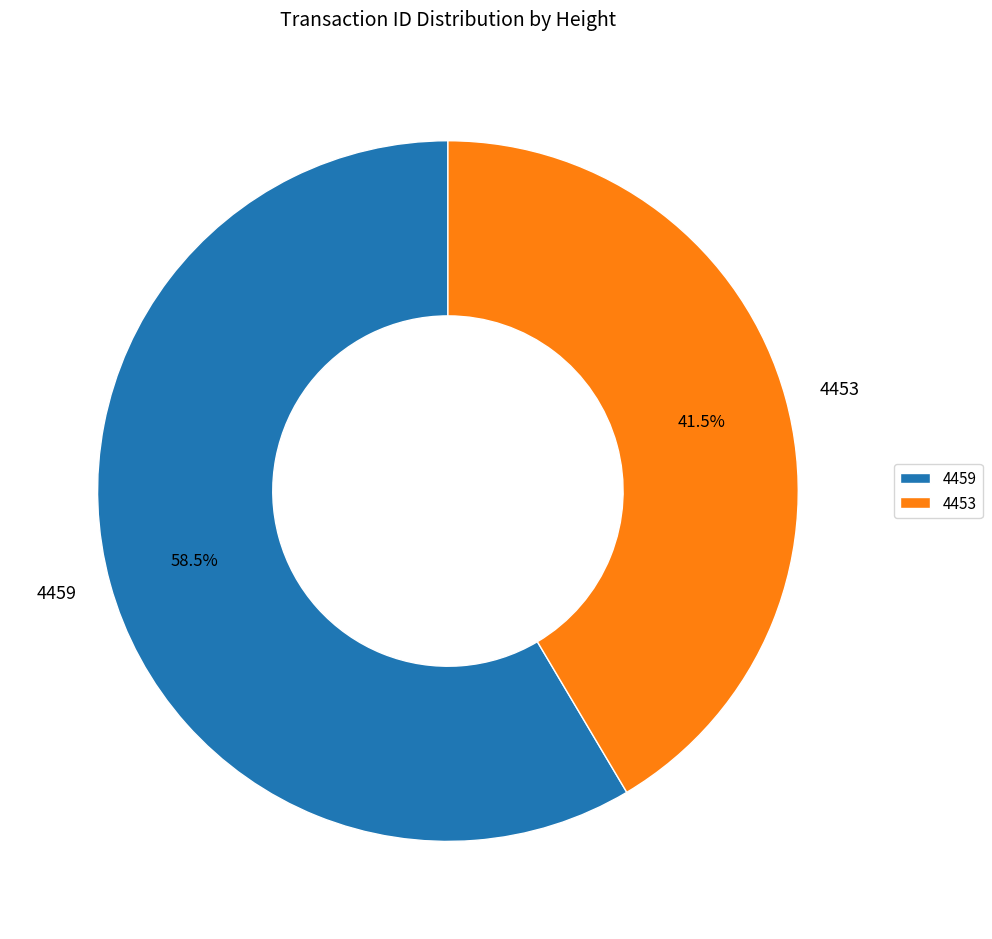

What is the ratio of the value at 4459 to the value at 4453?

1.4